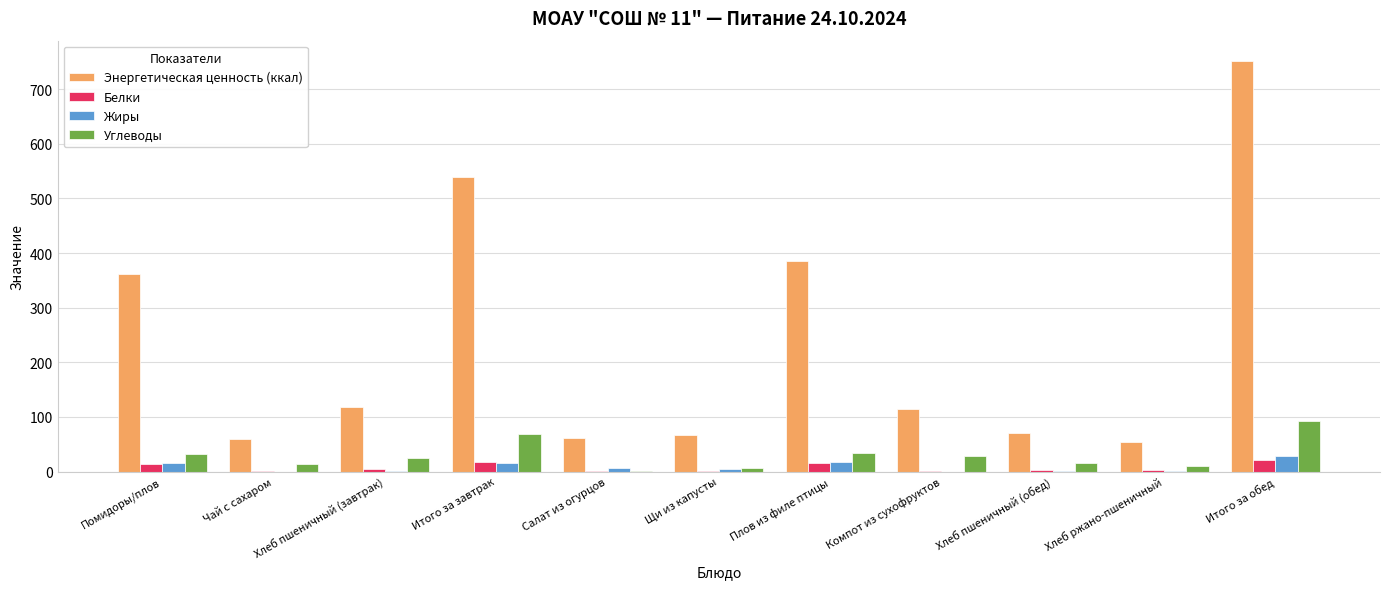

What is the sum of all Жиры values?

87.4